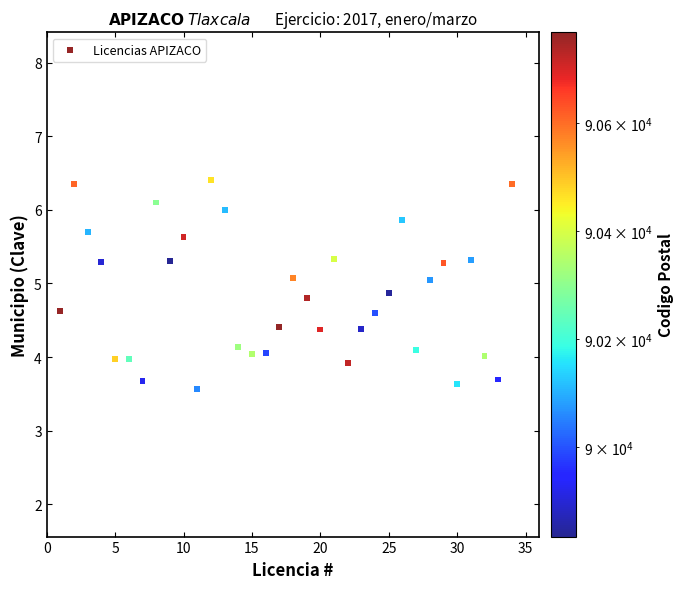

What is the range of X values (max minus min)?

33.0